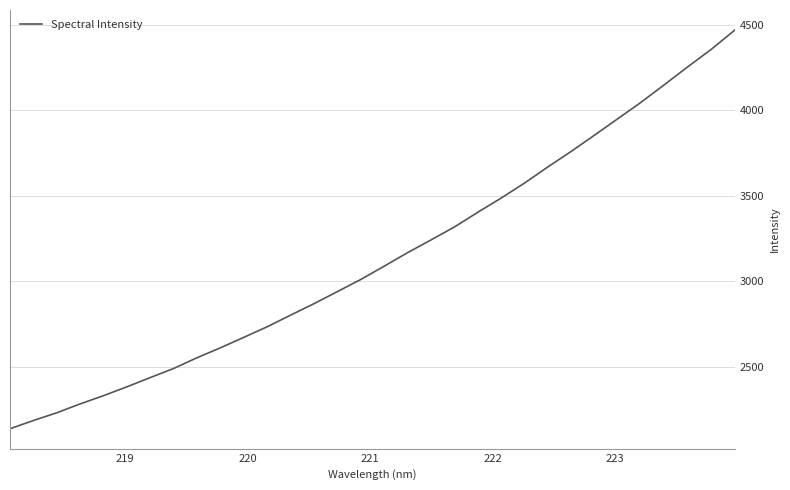

How many lines are shown in the chart?

1